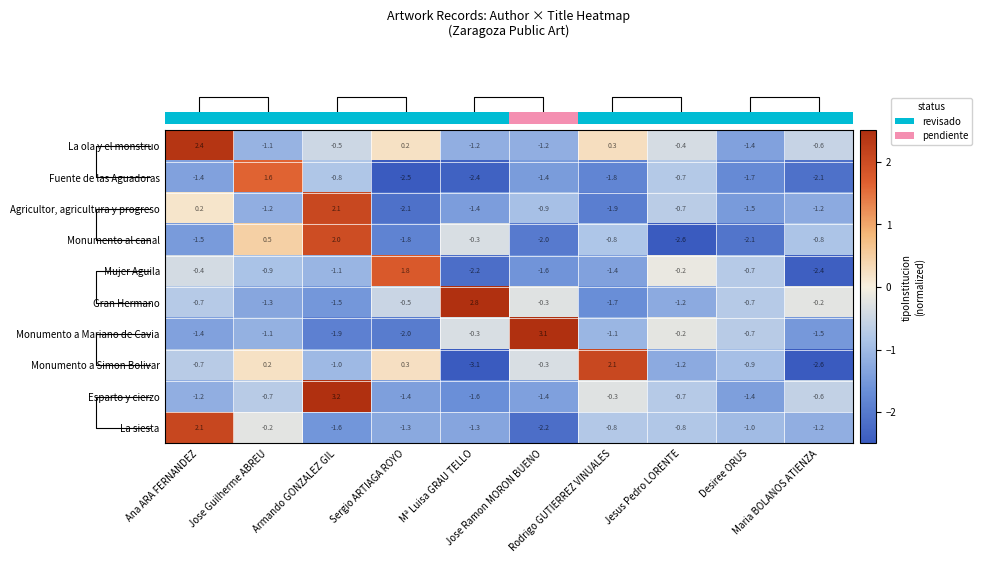

What is the difference between the highest and lowest values at Jose Ramon MORON BUENO?

5.3